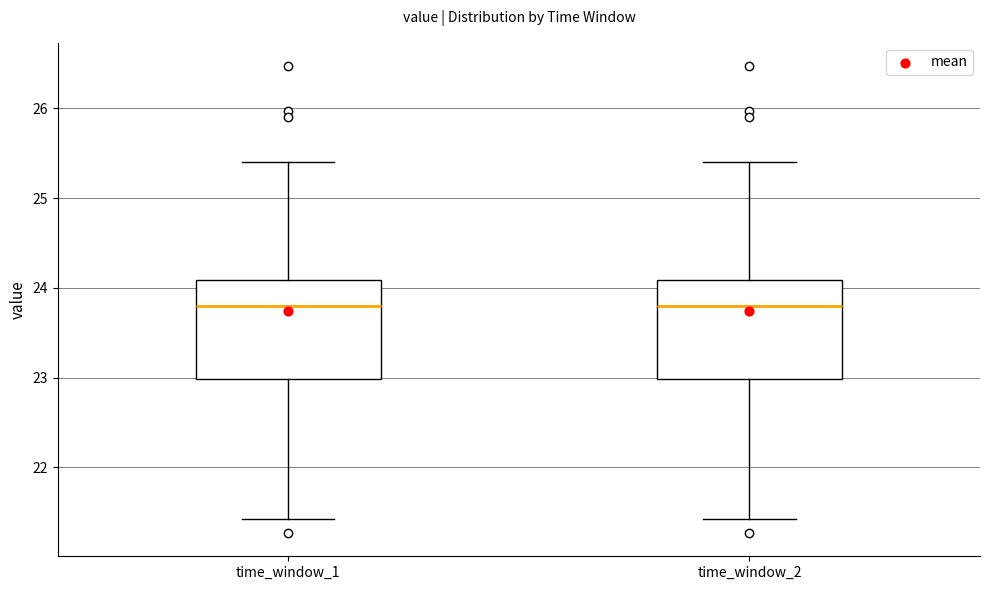

Reading left to right, read every box against the y-axis: the position of its median line, the range the box covers, and the ends of its whiskers. The values are not printed on the chart, so give them approximately, as read against the axis.

time_window_1: median 23.8, box 23.0 to 24.1, whiskers 21.4 to 25.4
time_window_2: median 23.8, box 23.0 to 24.1, whiskers 21.4 to 25.4